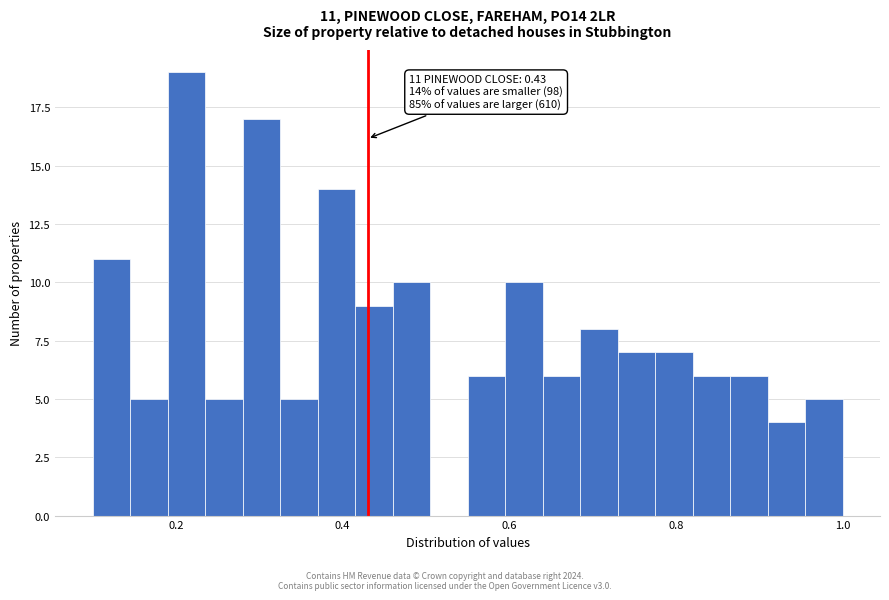

Read against the x-axis, roughly where is the centre of the tallest bar?

0.22